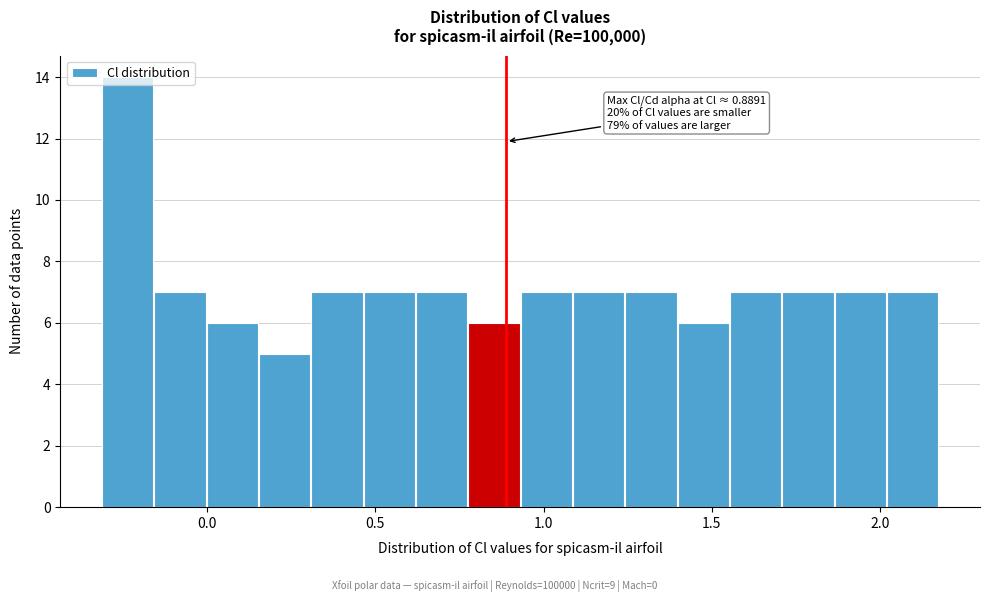

Around what value on the x-axis is the tallest bar? Give the approximate position of its centre, as read against the axis.

-0.25